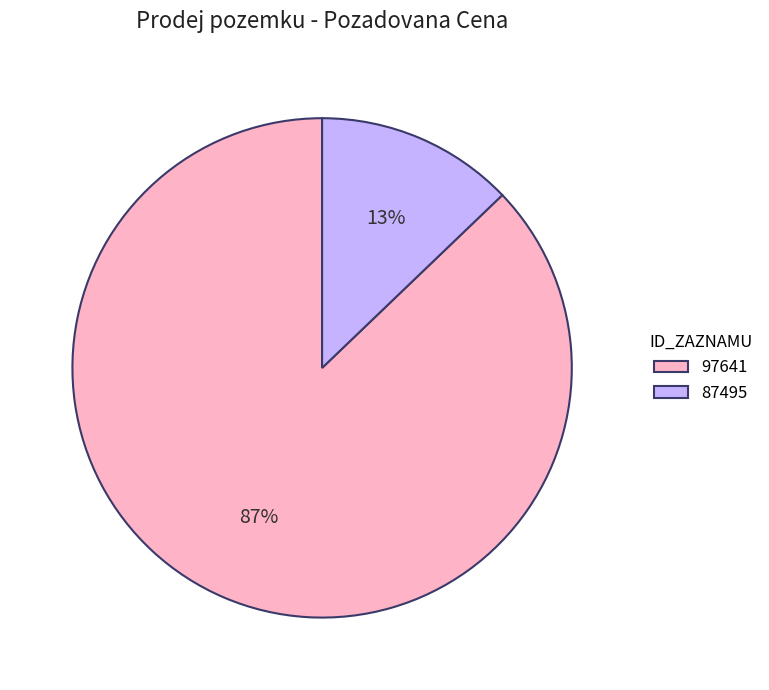

How many slices are in this pie chart?

2